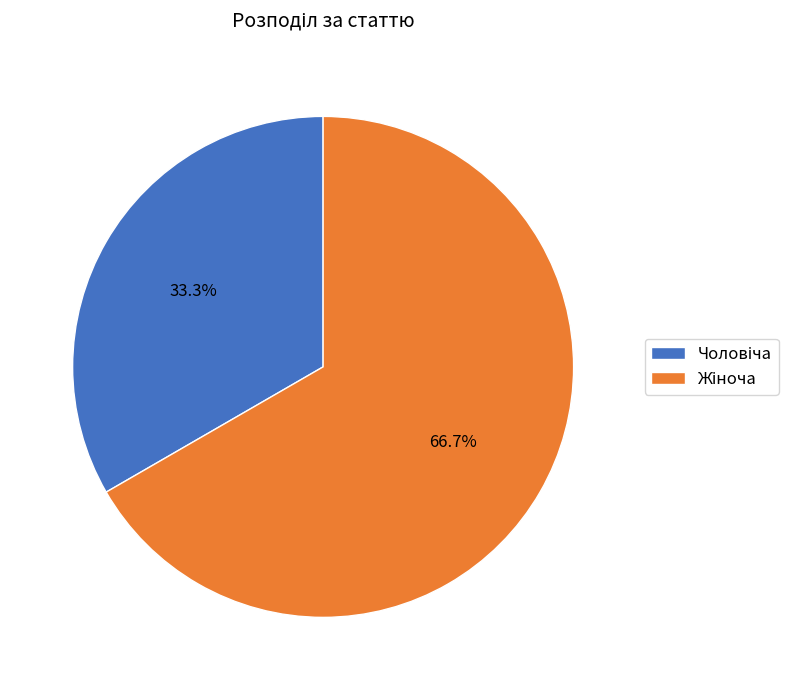

Is there any slice that represents more than half of the pie?

Yes